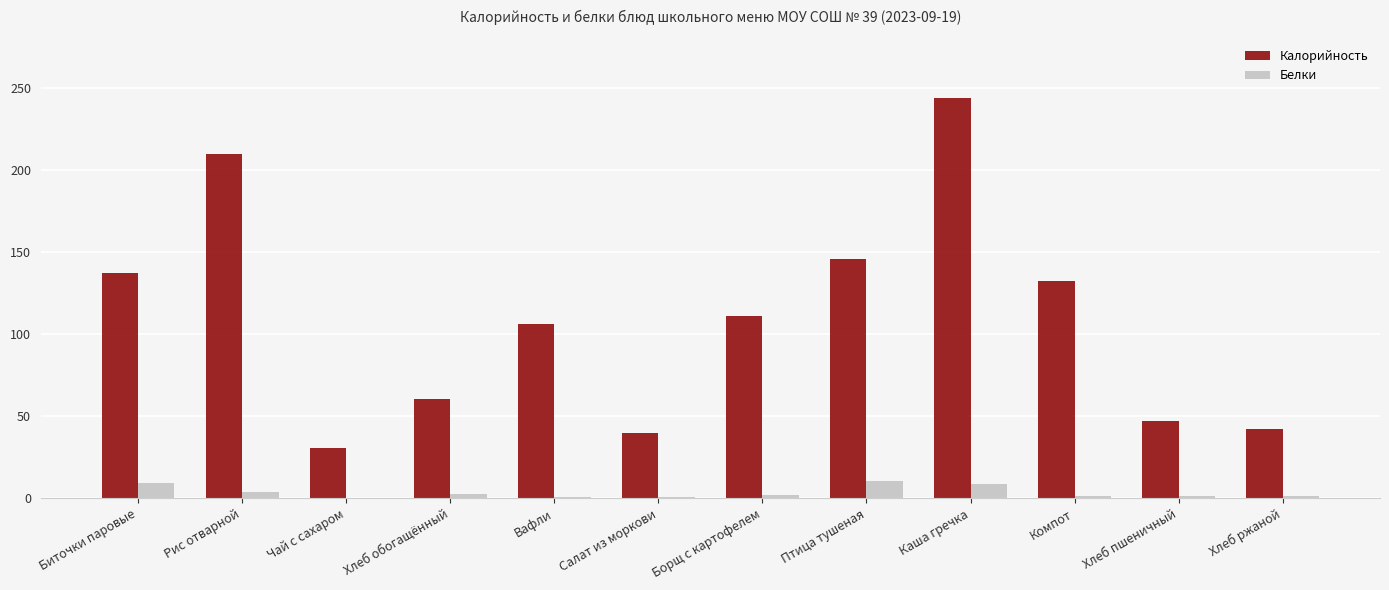

What are all the series names shown in the legend?

Калорийность, Белки